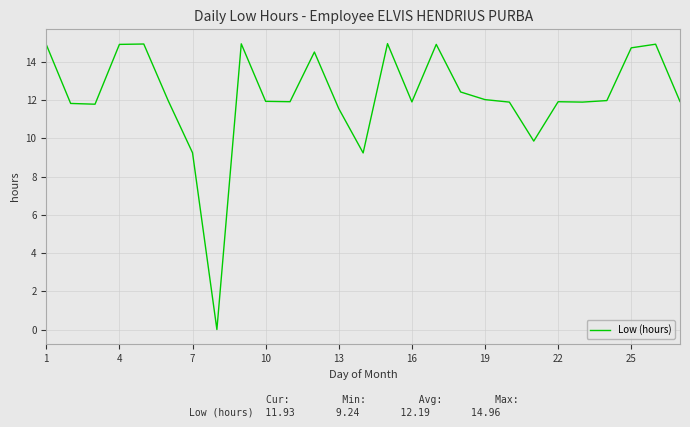

What is the maximum value shown in the chart?

15.0